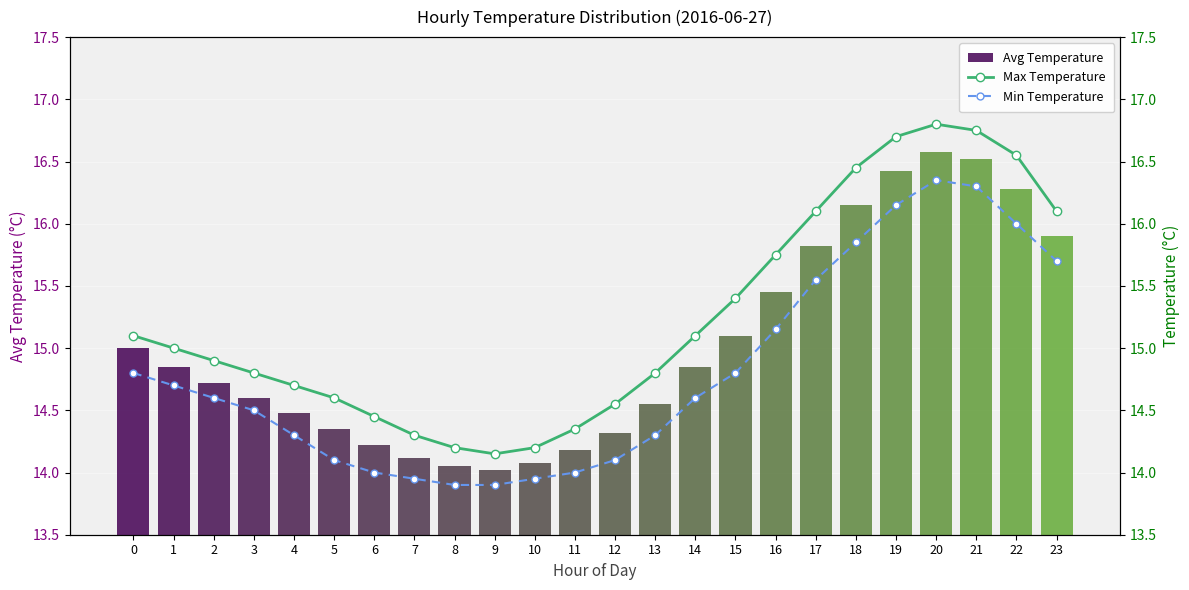

What is the greatest value displayed?

16.8